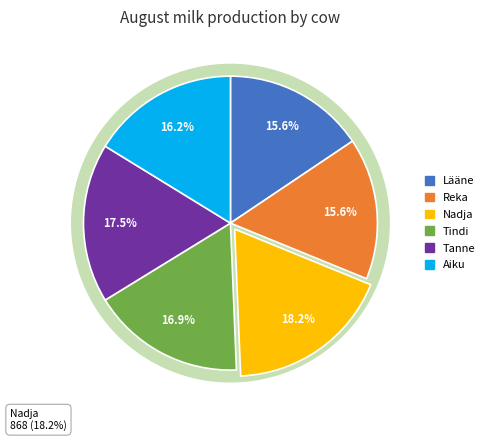

To the nearest percent, what portion does Nadja represent?

18%